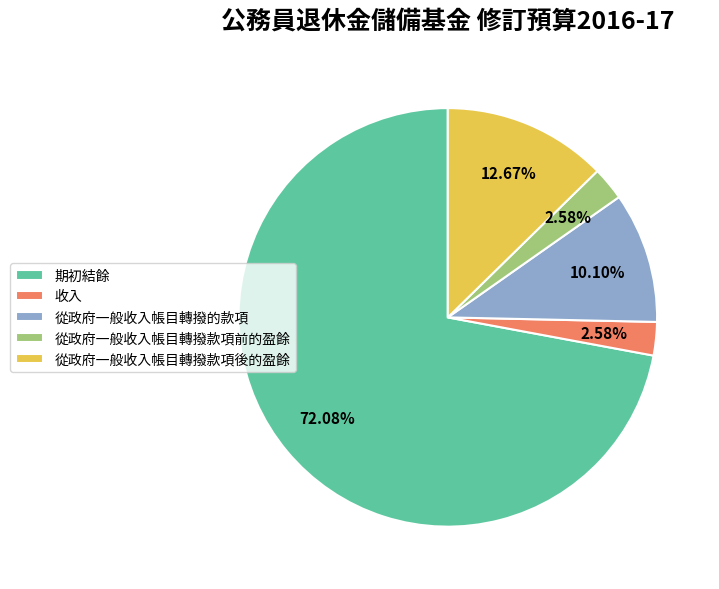

Does 從政府一般收入帳目轉撥的款項 represent more than half of the total?

No